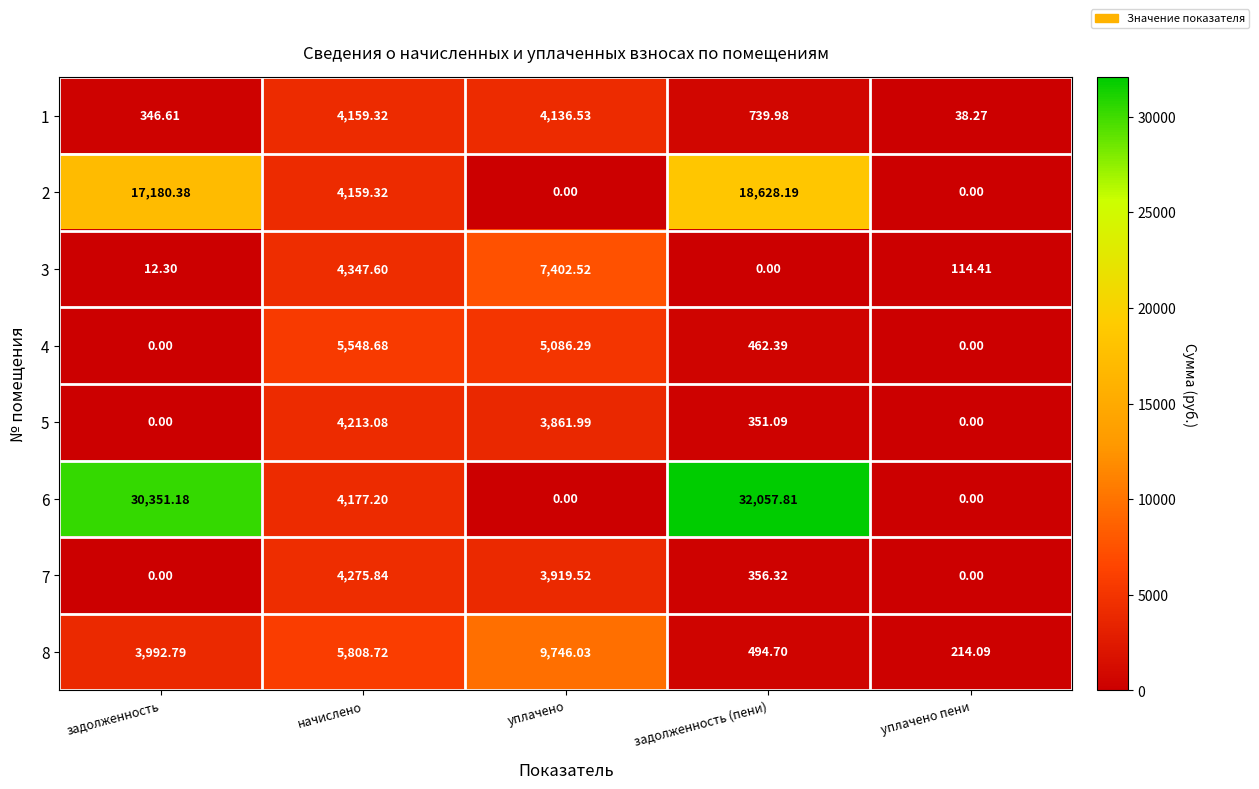

At which label does 7 reach its peak?

начислено